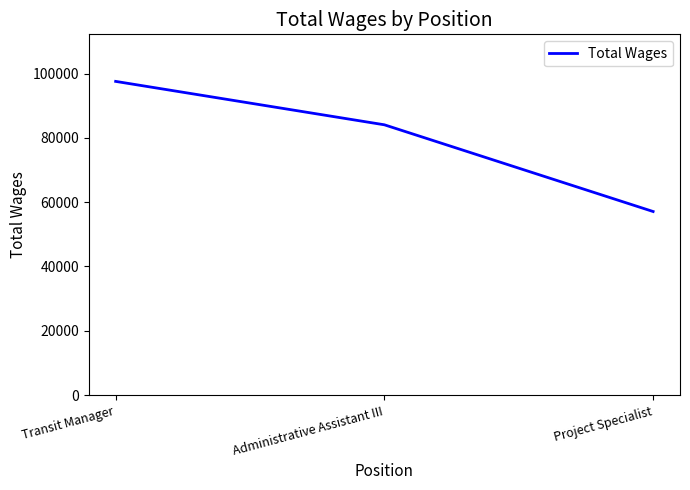

Reading left to right, transcribe all the data shown in this chart.

97576	84072	57098